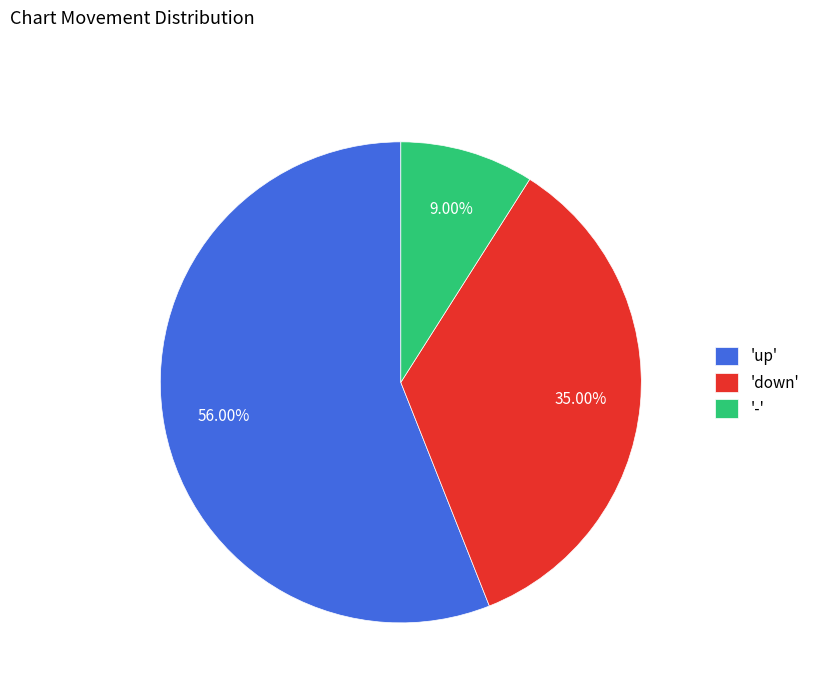

How many segments does this pie chart have?

3